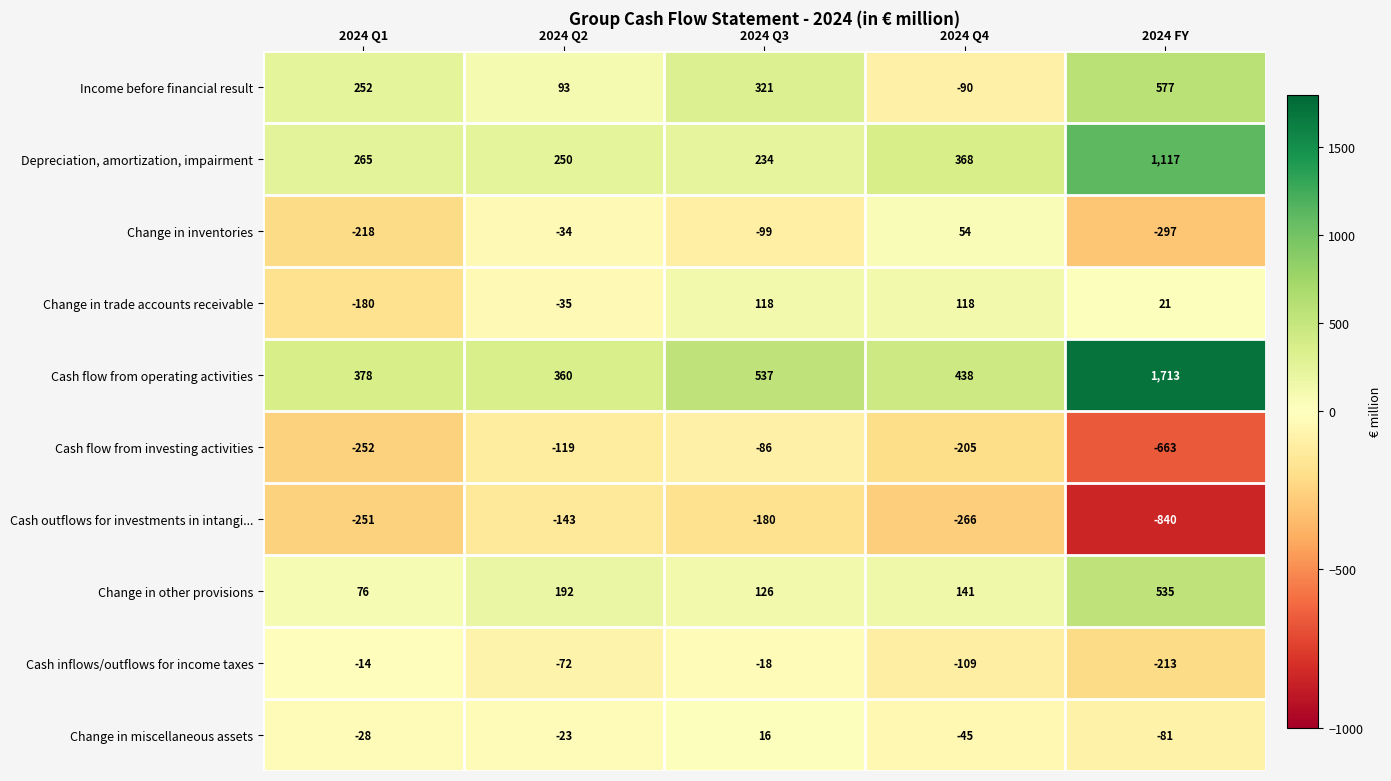

At 2024 FY, list the series in order from smallest to largest.

Cash outflows for investments in intangi..., Cash flow from investing activities, Change in inventories, Cash inflows/outflows for income taxes, Change in miscellaneous assets, Change in trade accounts receivable, Change in other provisions, Income before financial result, Depreciation, amortization, impairment, Cash flow from operating activities